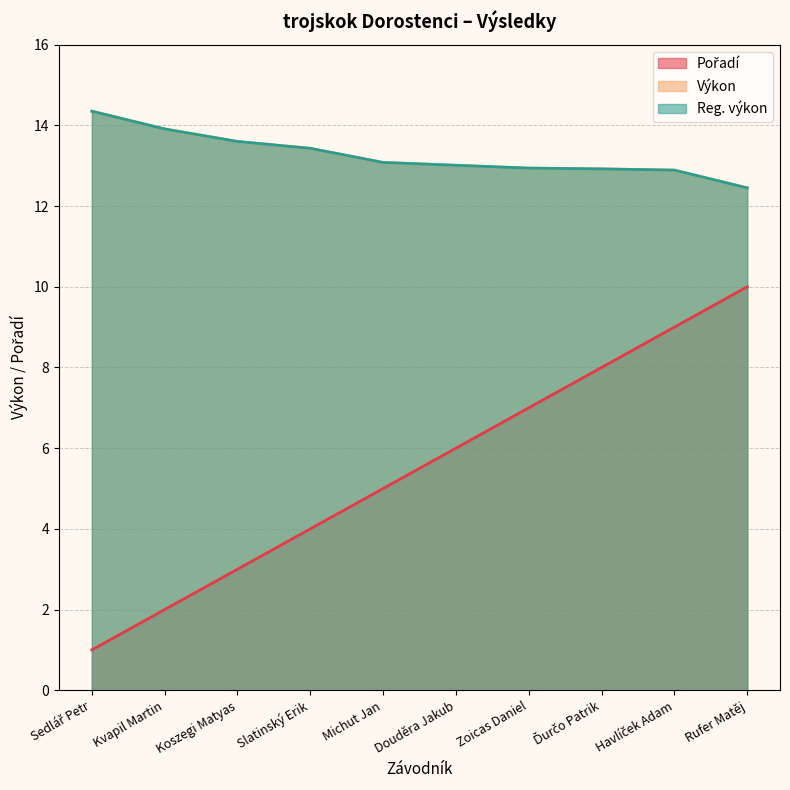

Reading left to right, extract all data points from this chart.

Pořadí: Sedlář Petr=1.0	Kvapil Martin=2.0	Koszegi Matyas=3.0	Slatinský Erik=4.0	Michut Jan=5.0	Douděra Jakub=6.0	Zoicas Daniel=7.0	Ďurčo Patrik=8.0	Havlíček Adam=9.0	Rufer Matěj=10.0
Výkon: Sedlář Petr=14.3	Kvapil Martin=13.9	Koszegi Matyas=13.6	Slatinský Erik=13.4	Michut Jan=13.1	Douděra Jakub=13.0	Zoicas Daniel=12.9	Ďurčo Patrik=12.9	Havlíček Adam=12.9	Rufer Matěj=12.4
Reg. výkon: Sedlář Petr=14.3	Kvapil Martin=13.9	Koszegi Matyas=13.6	Slatinský Erik=13.4	Michut Jan=13.1	Douděra Jakub=13.0	Zoicas Daniel=12.9	Ďurčo Patrik=12.9	Havlíček Adam=12.9	Rufer Matěj=12.4